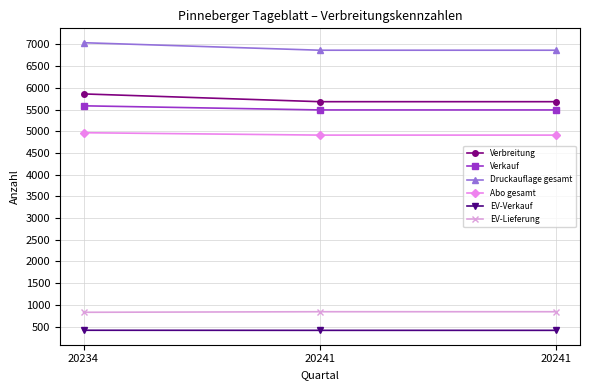

What is the sum of the Druckauflage gesamt values at 20234 and 20241?

13907